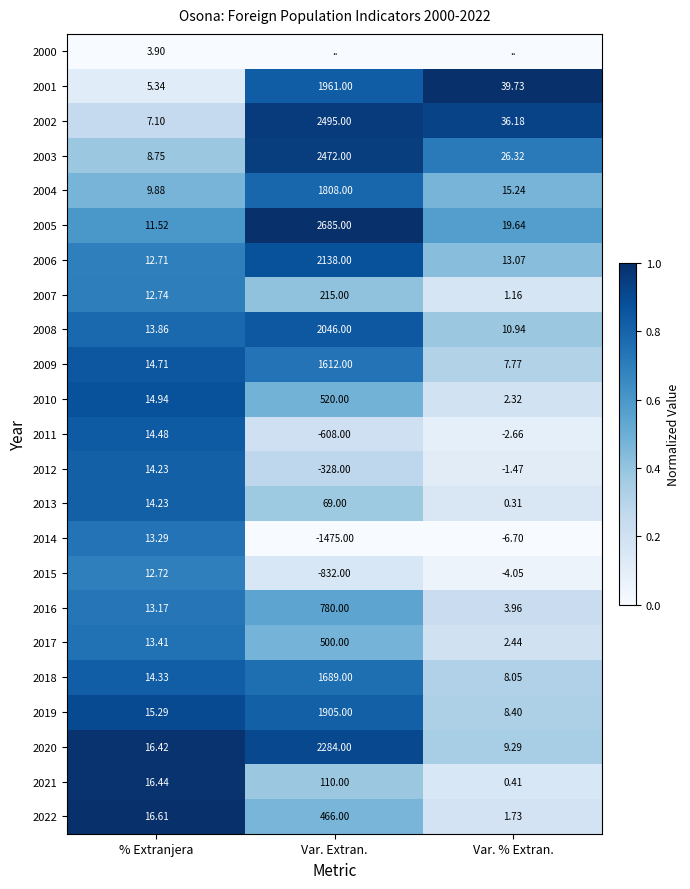

Is the value of 2005 at Var. Extran. greater than the value of 2000 at % Extranjera?

Yes